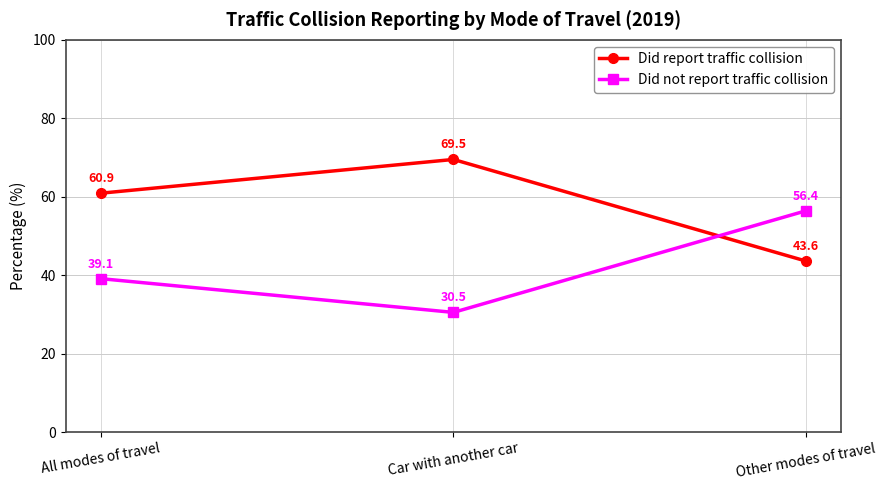

Reading left to right, transcribe all the data shown in this chart.

Did report traffic collision: 60.9	69.5	43.6
Did not report traffic collision: 39.1	30.5	56.4